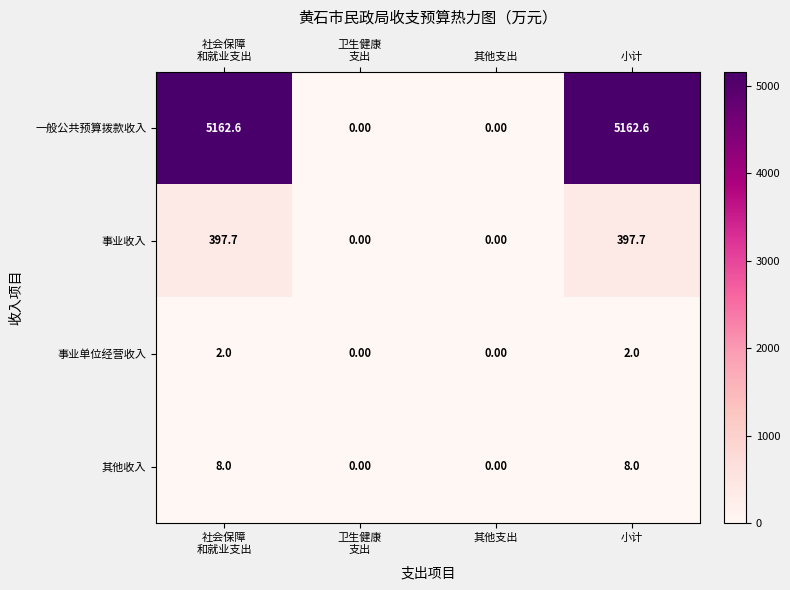

Rank the series by their maximum value, from lowest to highest.

事业单位经营收入, 其他收入, 事业收入, 一般公共预算拨款收入